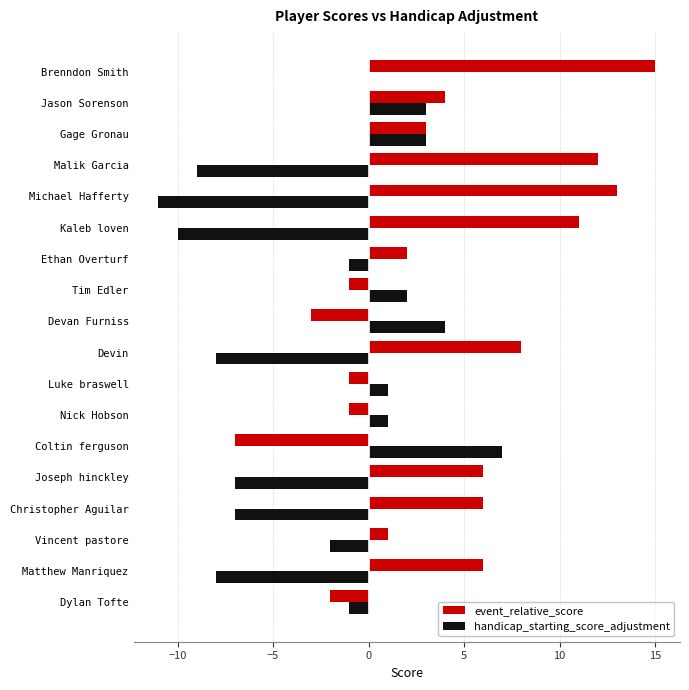

Is the value of handicap_starting_score_adjustment at Michael Hafferty greater than the value of event_relative_score at Gage Gronau?

No